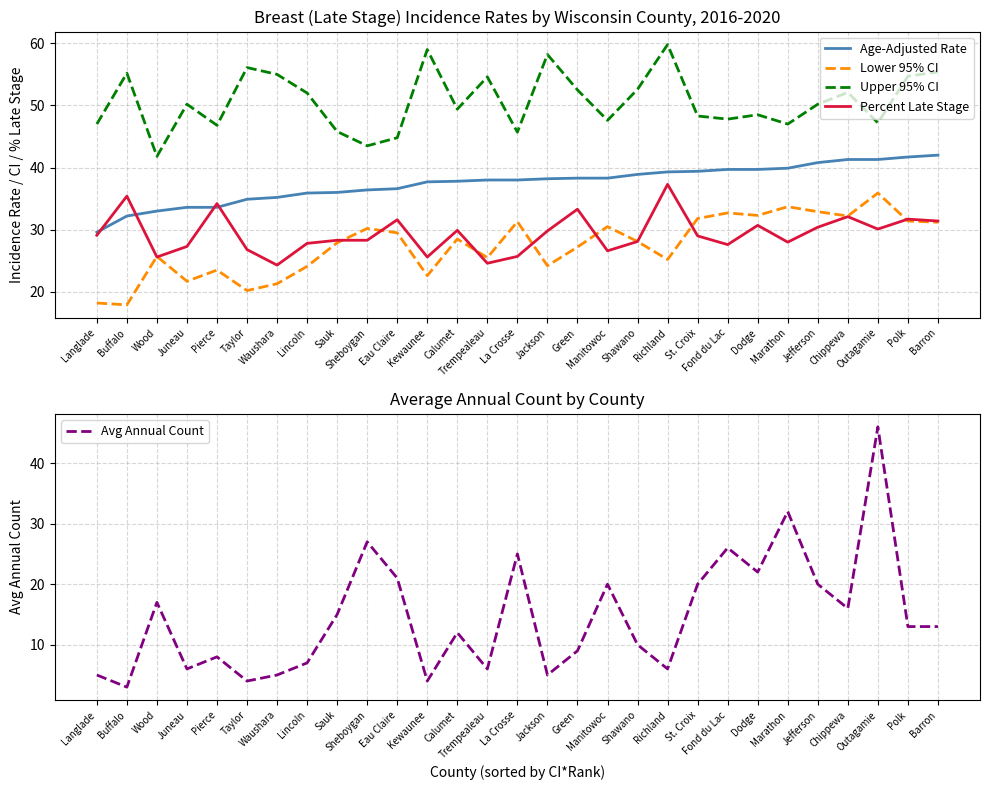

True or false: Age-Adjusted Rate and Avg Annual Count intersect in this chart.

True